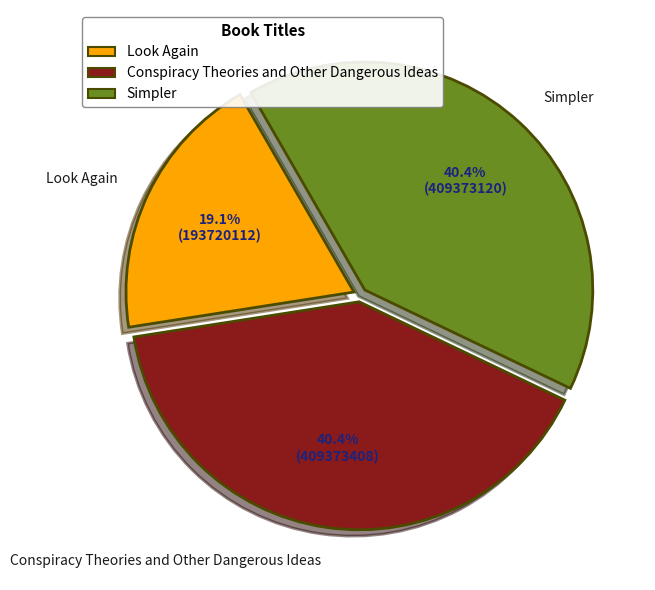

Which slice is the smallest?

Look Again